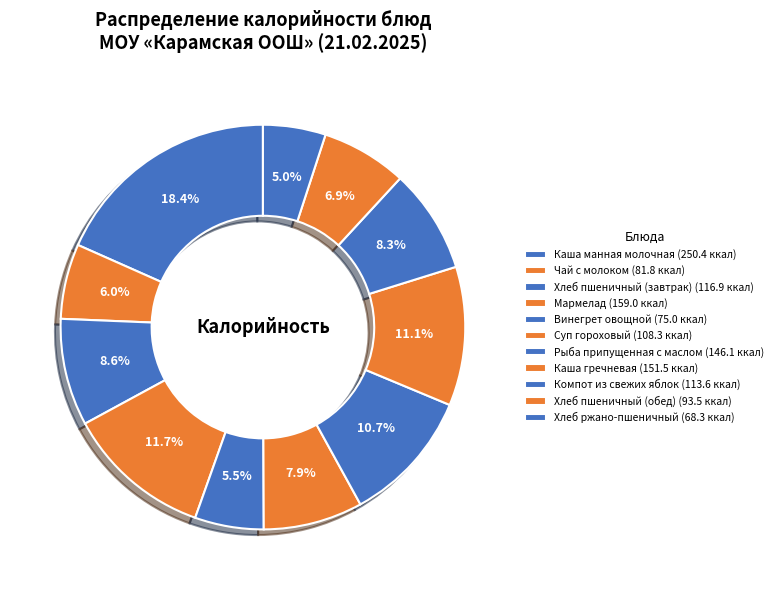

Does Рыба припущенная с маслом account for over 50% of the chart?

No